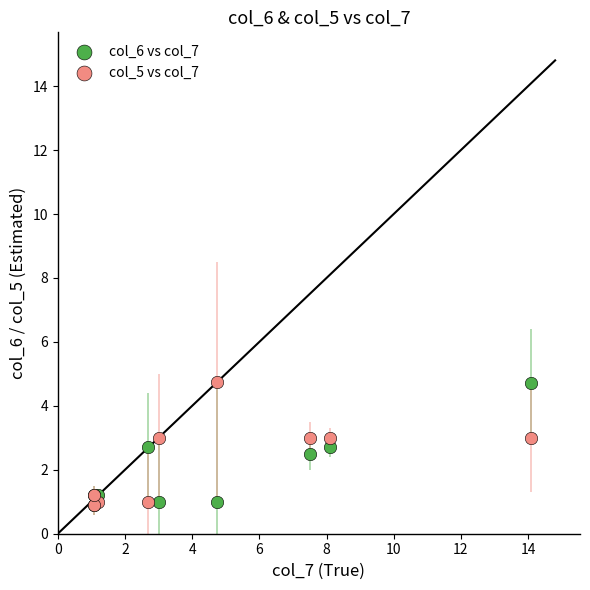

Across all series, what Y value is closest to 2?

2.5